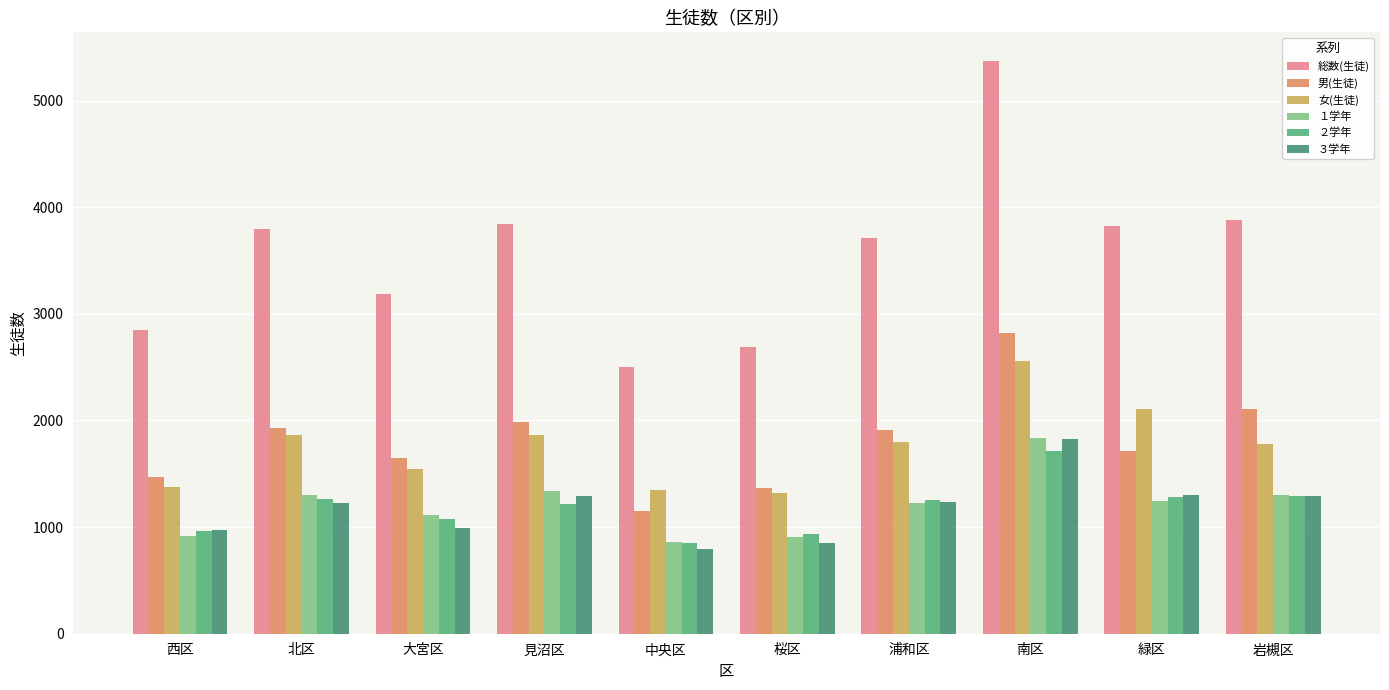

Which series changed the most between 桜区 and 緑区?

総数(生徒)